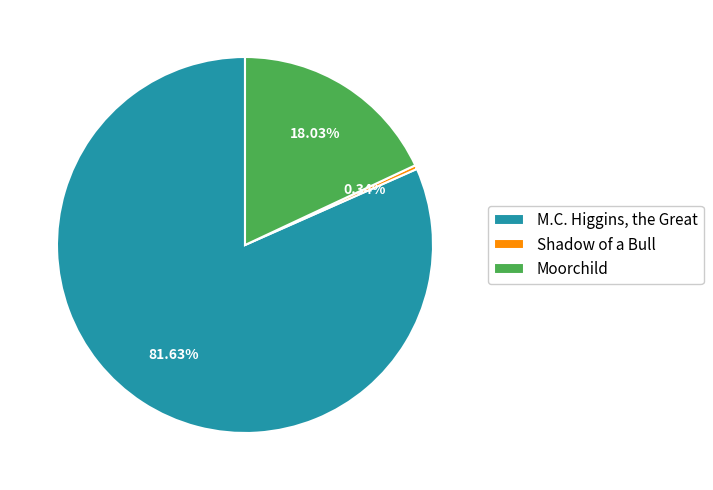

Which slice represents more than half of the pie?

M.C. Higgins, the Great